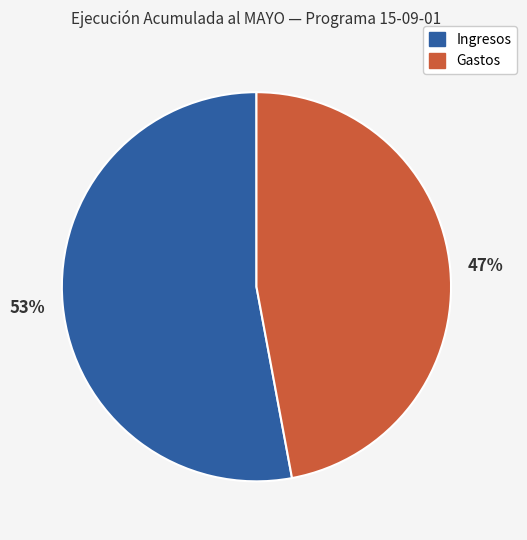

True or false: Gastos accounts for 55% of the total.

False